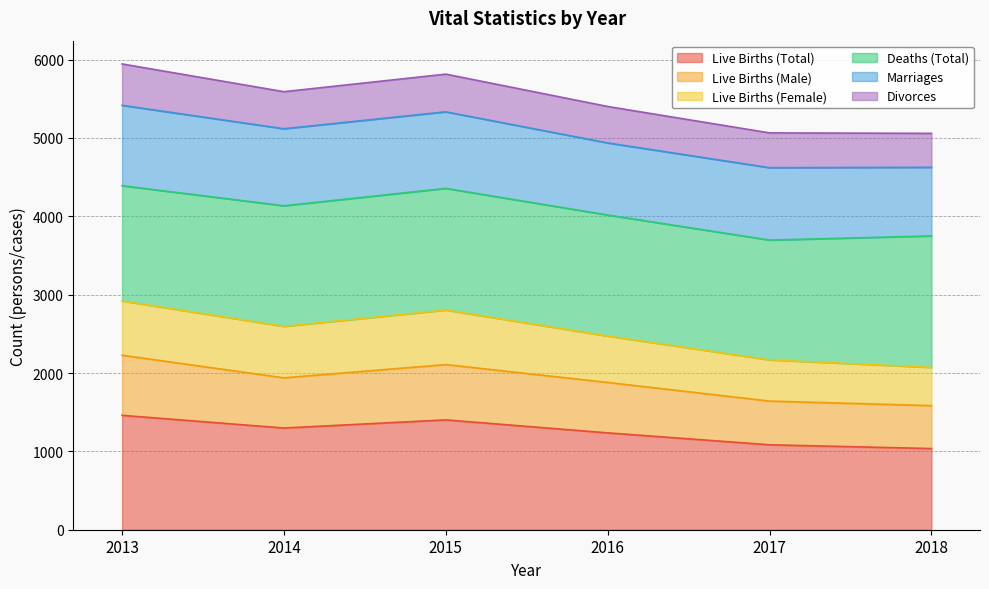

Where does the Live Births (Female) series first go above 2596?

2013